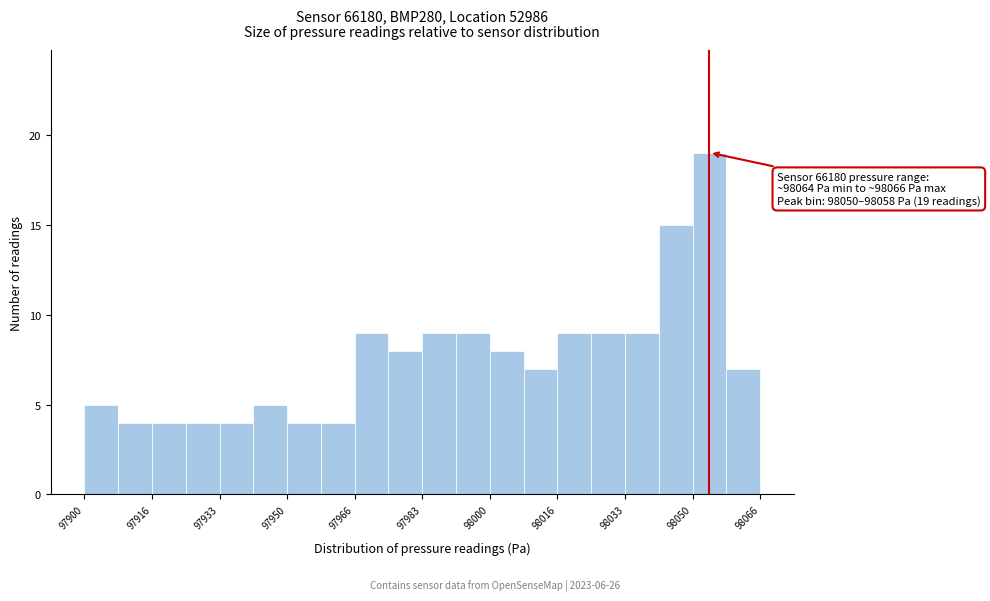

Over which range of the x-axis is the bar tallest?

98050 to 98058